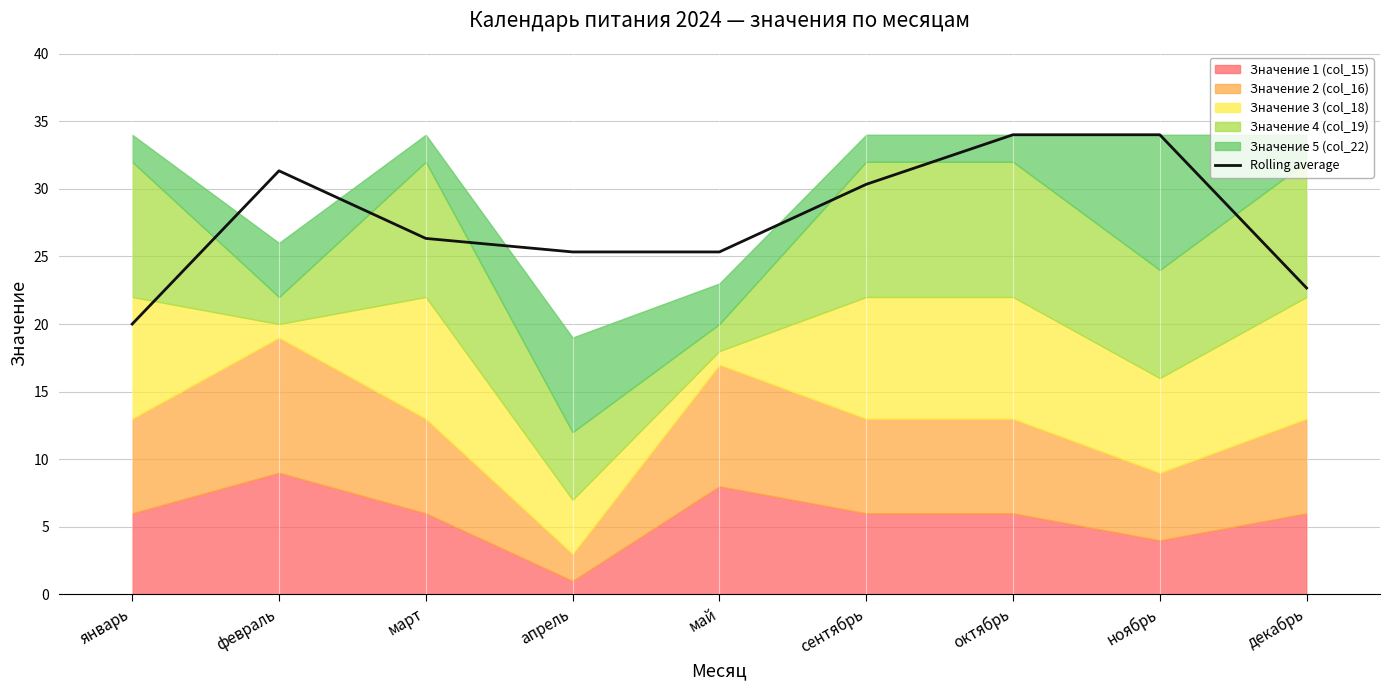

What is the greatest value displayed?

34.0